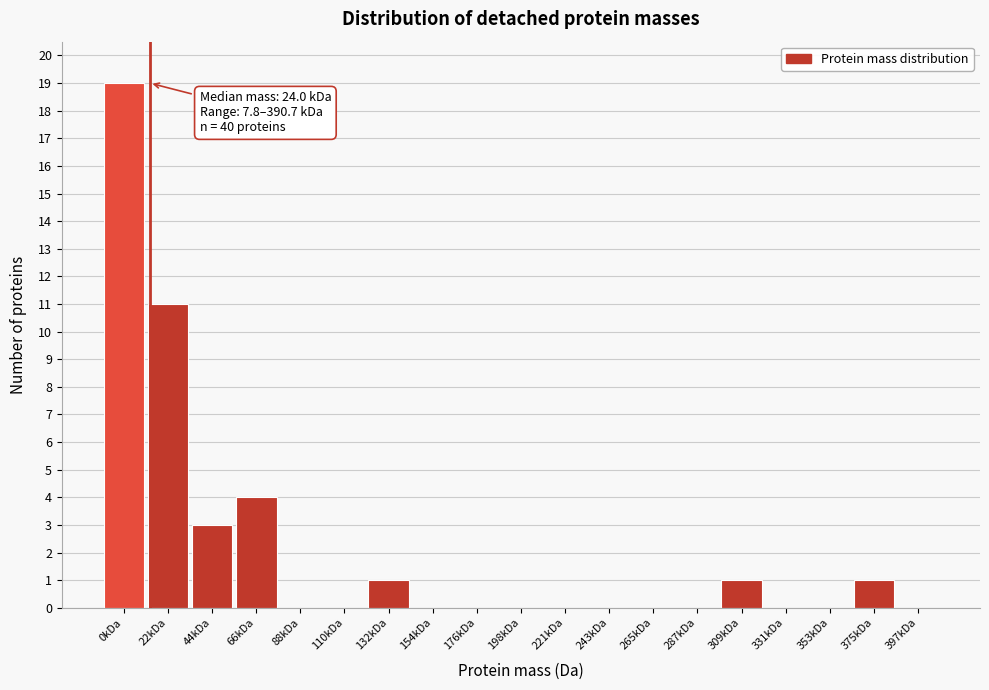

Reading left to right, what are all the values shown in this chart?

0kDa=19	22kDa=11	44kDa=3	66kDa=4	88kDa=0	110kDa=0	132kDa=1	154kDa=0	176kDa=0	198kDa=0	221kDa=0	243kDa=0	265kDa=0	287kDa=0	309kDa=1	331kDa=0	353kDa=0	375kDa=1	397kDa=0